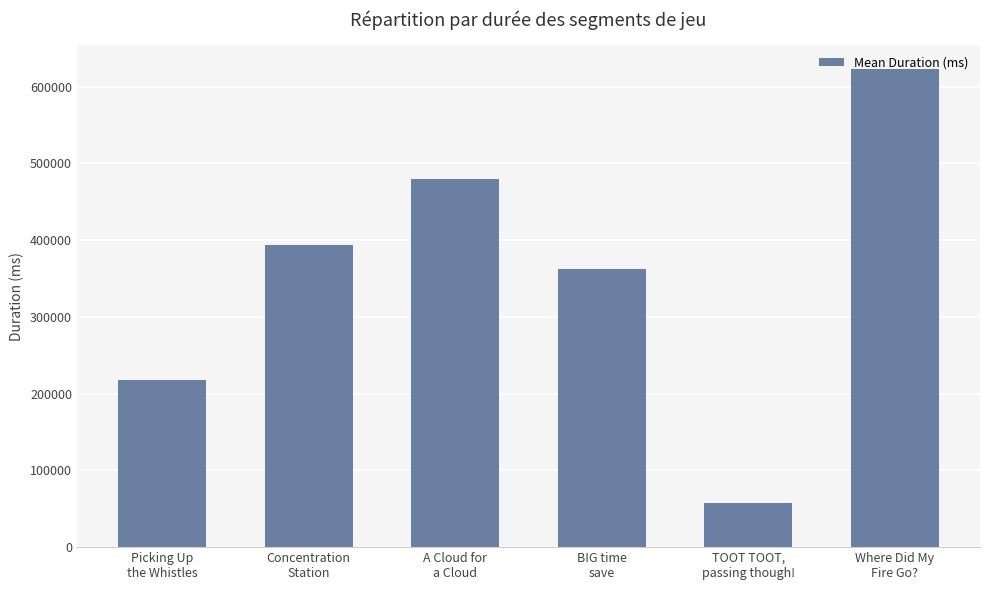

Reading right to left, list all the values displayed in this chart.

Where Did My
Fire Go?=622875.7	TOOT TOOT,
passing though!=56894.0	BIG time
save=362352.8	A Cloud for
a Cloud=479687.5	Concentration
Station=393938.0	Picking Up
the Whistles=217687.8